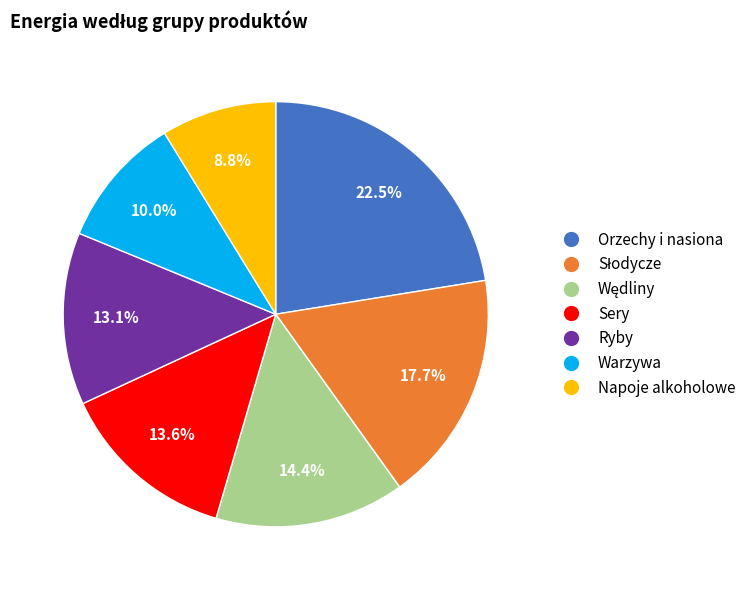

Approximately how many times larger is the value at Napoje alkoholowe compared to Warzywa?

0.9